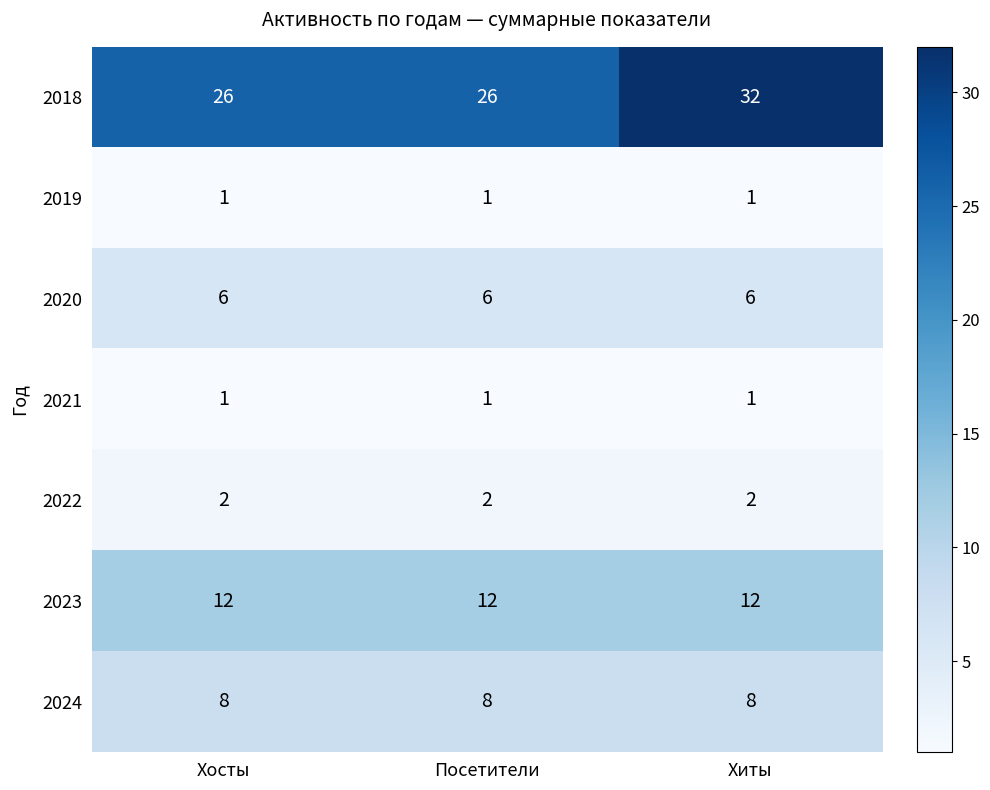

Is it true that 2022 equals 3 at Посетители?

False